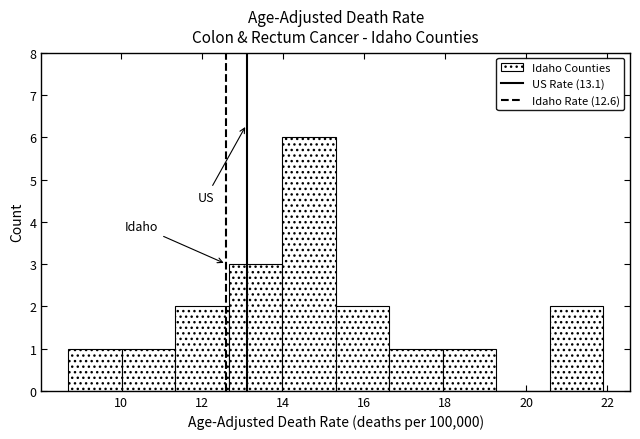

Which range on the x-axis has the tallest bar?

13.98 to 15.30